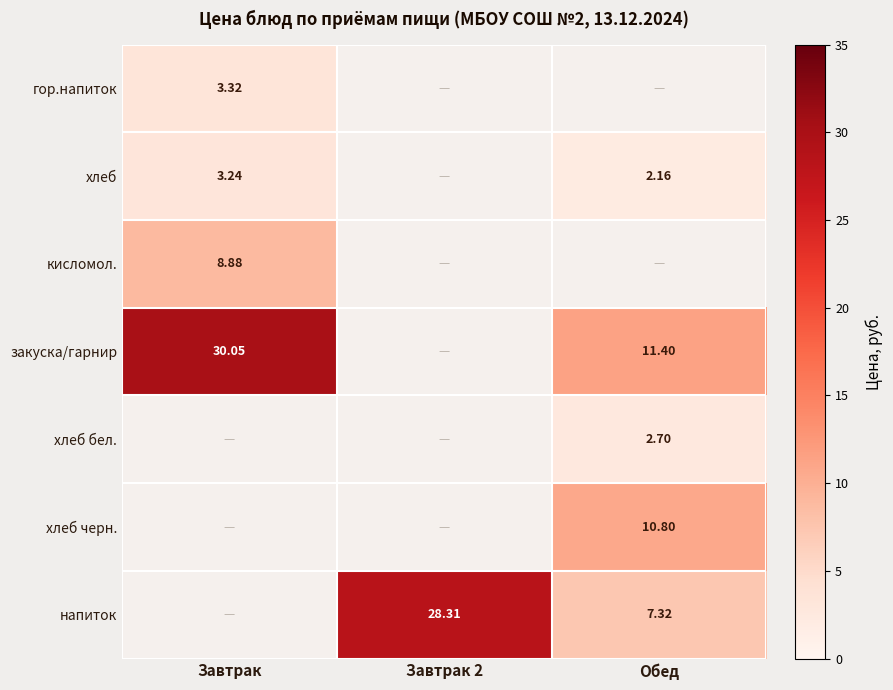

Is the value of напиток at Завтрак 2 greater than the value of хлеб бел. at Обед?

Yes